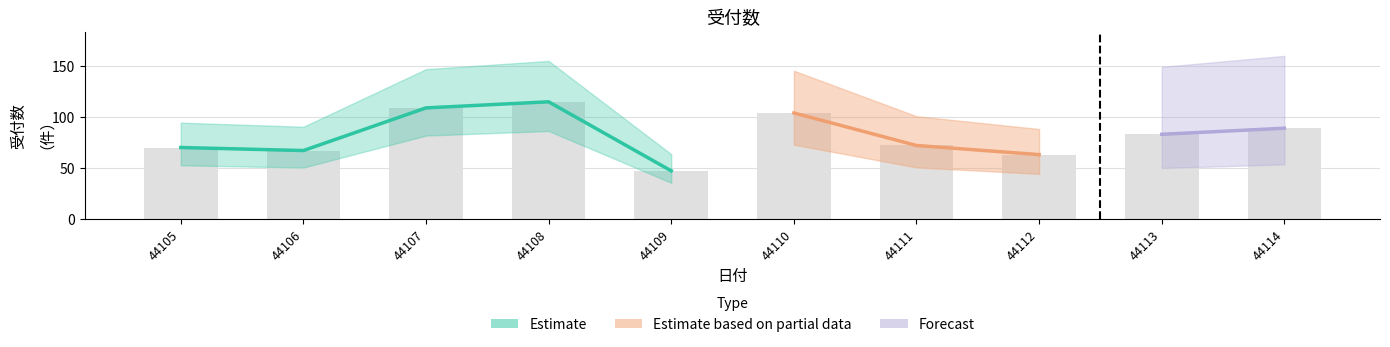

Rank the categories by value from highest to lowest.

44108, 44107, 44110, 44114, 44113, 44111, 44105, 44106, 44112, 44109